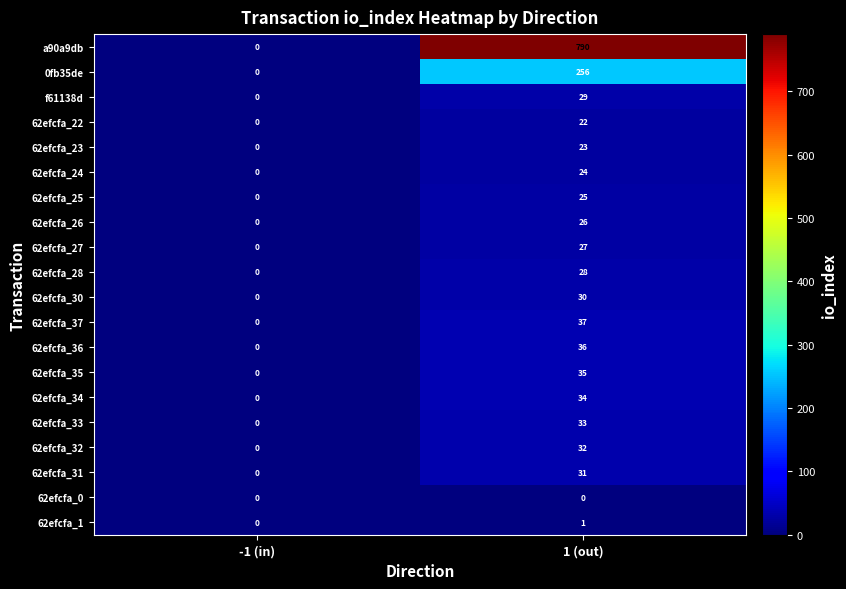

Which label corresponds to the largest value in the chart?

1 (out)